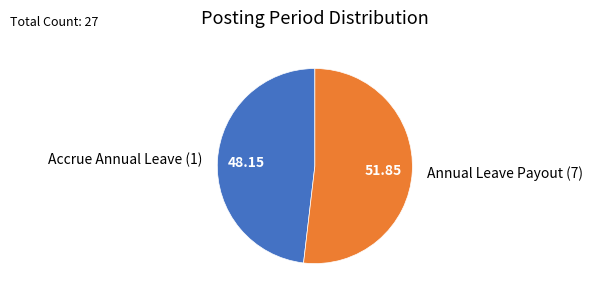

What is the majority slice?

Annual Leave Payout (7)